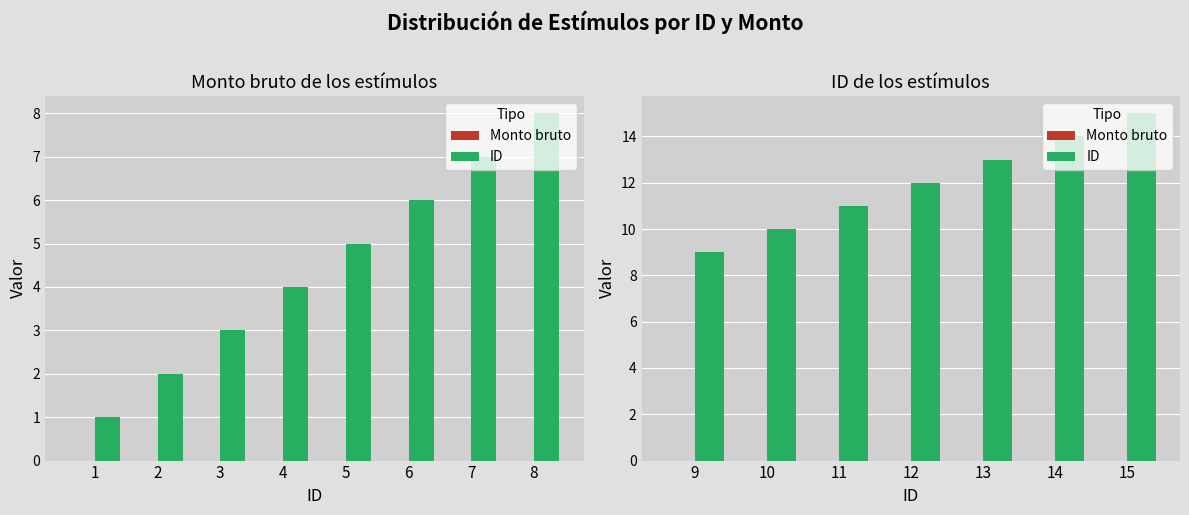

Count the number of data series in this chart.

2